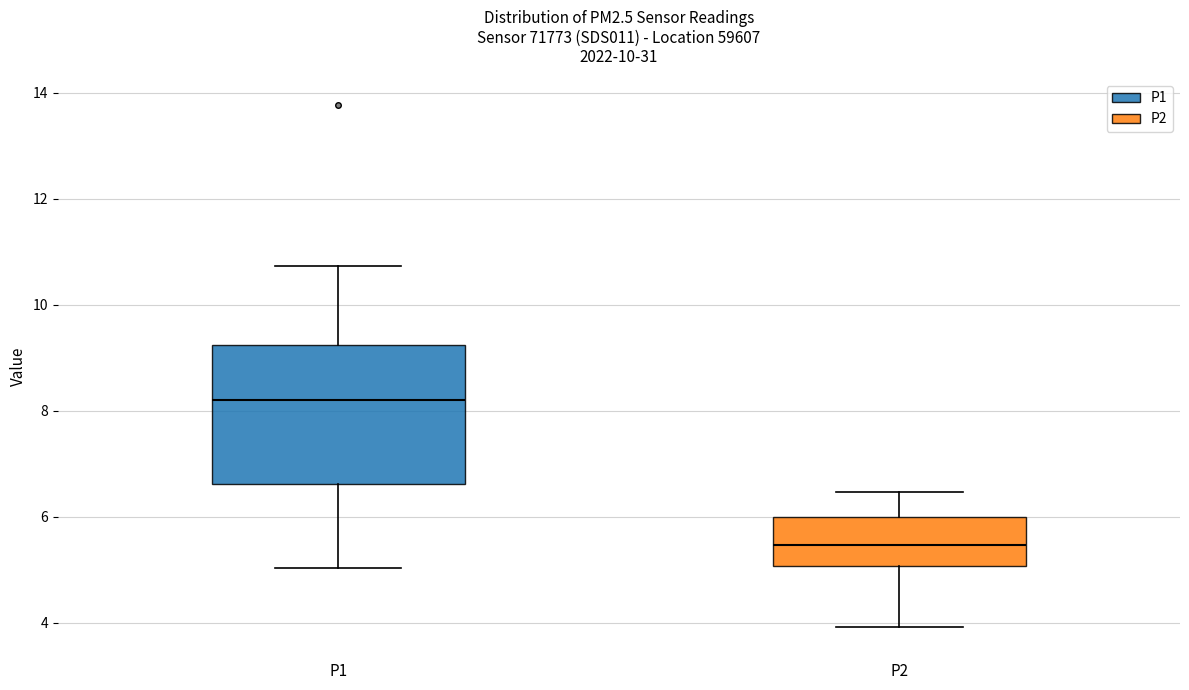

Reading left to right, read every box against the y-axis: the position of its median line, the range the box covers, and the ends of its whiskers. The values are not printed on the chart, so give them approximately, as read against the axis.

P1: median 8.2, box 6.6 to 9.2, whiskers 5.0 to 10.8
P2: median 5.4, box 5.0 to 6.0, whiskers 4.0 to 6.4